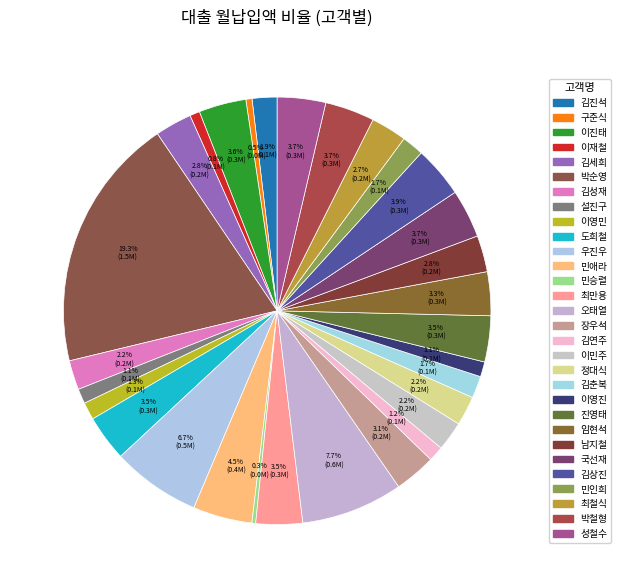

How many segments does this pie chart have?

30